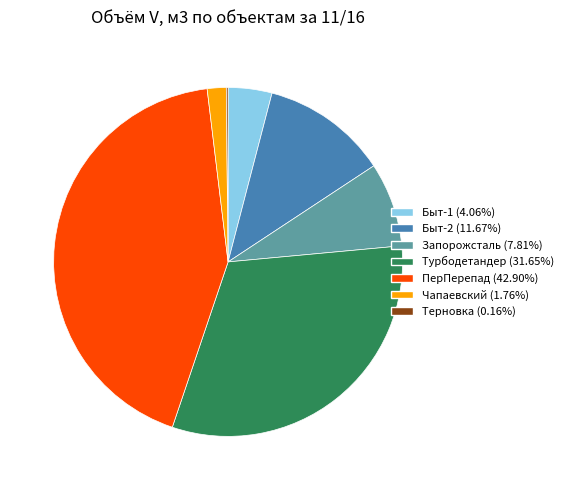

Is there any slice that represents more than half of the pie?

No